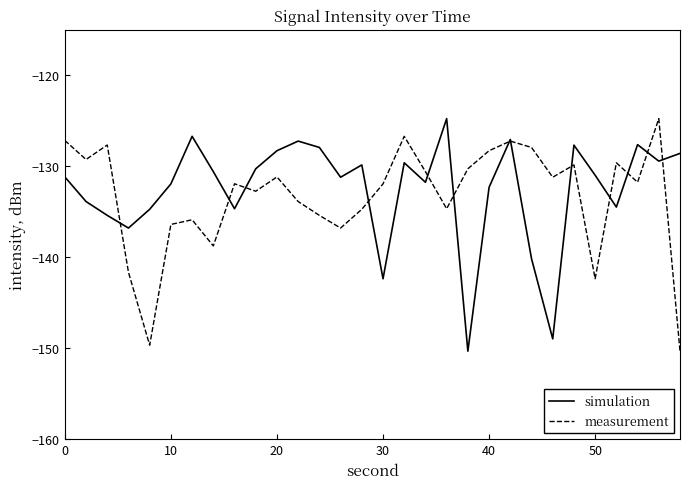

What is the average value of the simulation series?

-132.6